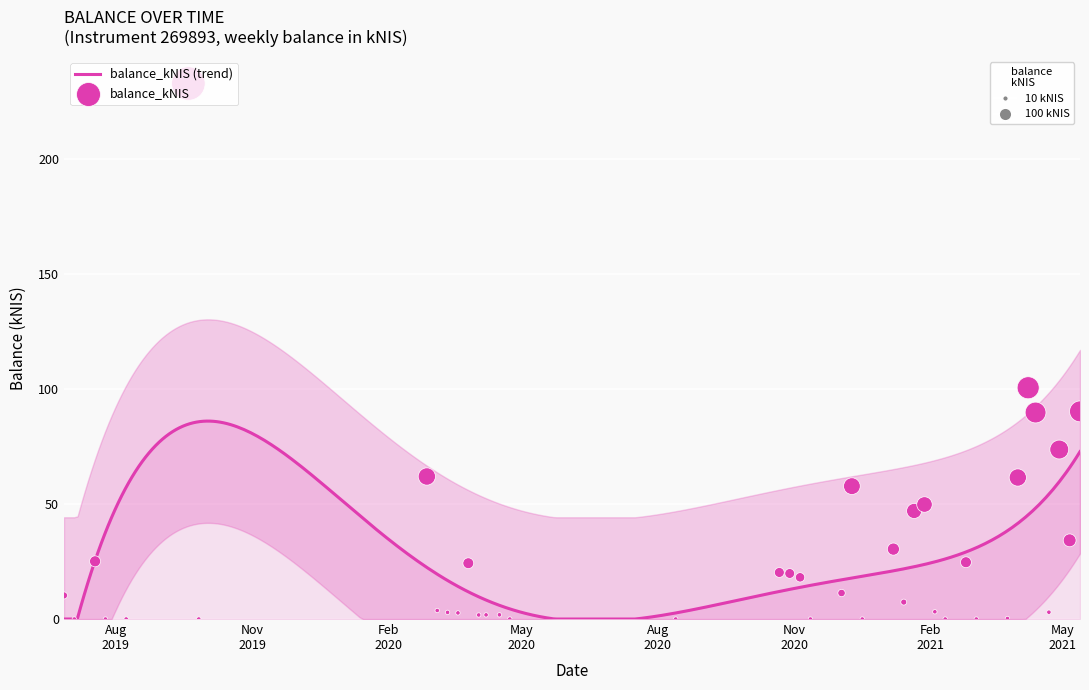

Between 2019-07-25 and 2020-03-19, which is larger?

2020-03-19